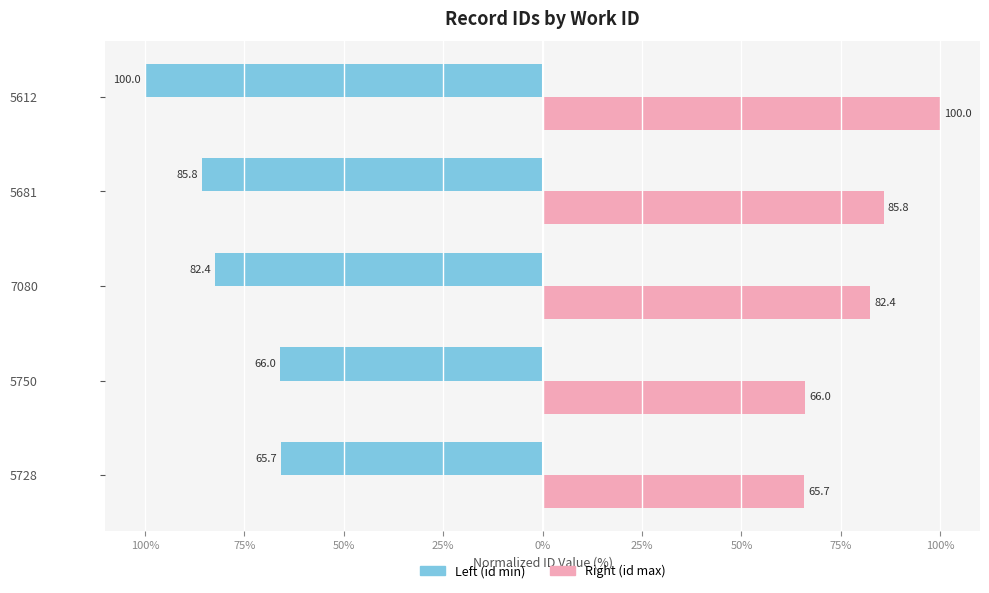

What is the sum of all Right (id max) values?

399.9